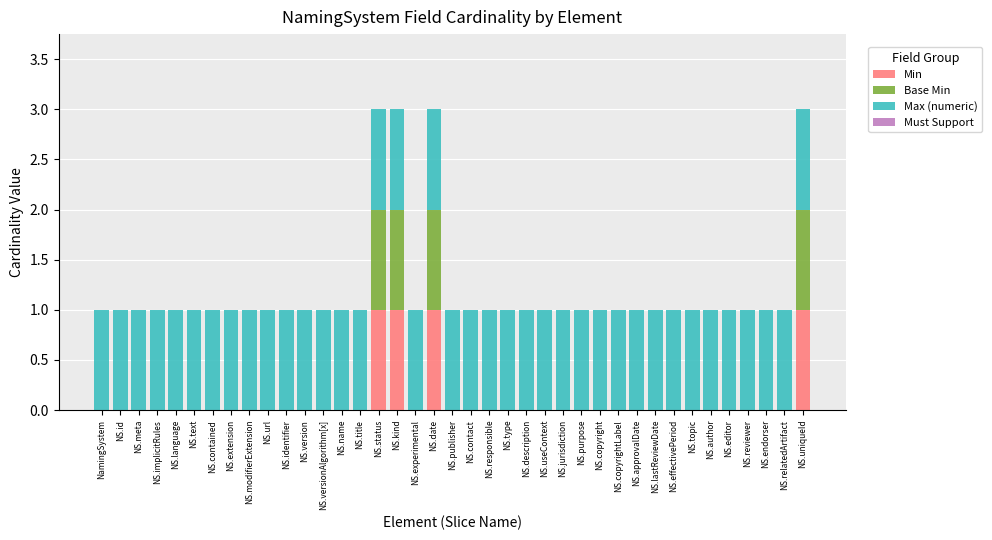

Is it true that Min equals -1 at NS.publisher?

False